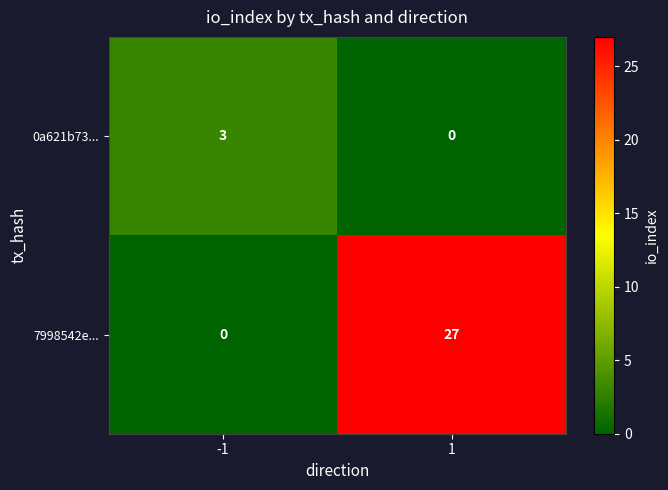

What is the difference between the maximum and minimum values in the 7998542e... series?

27